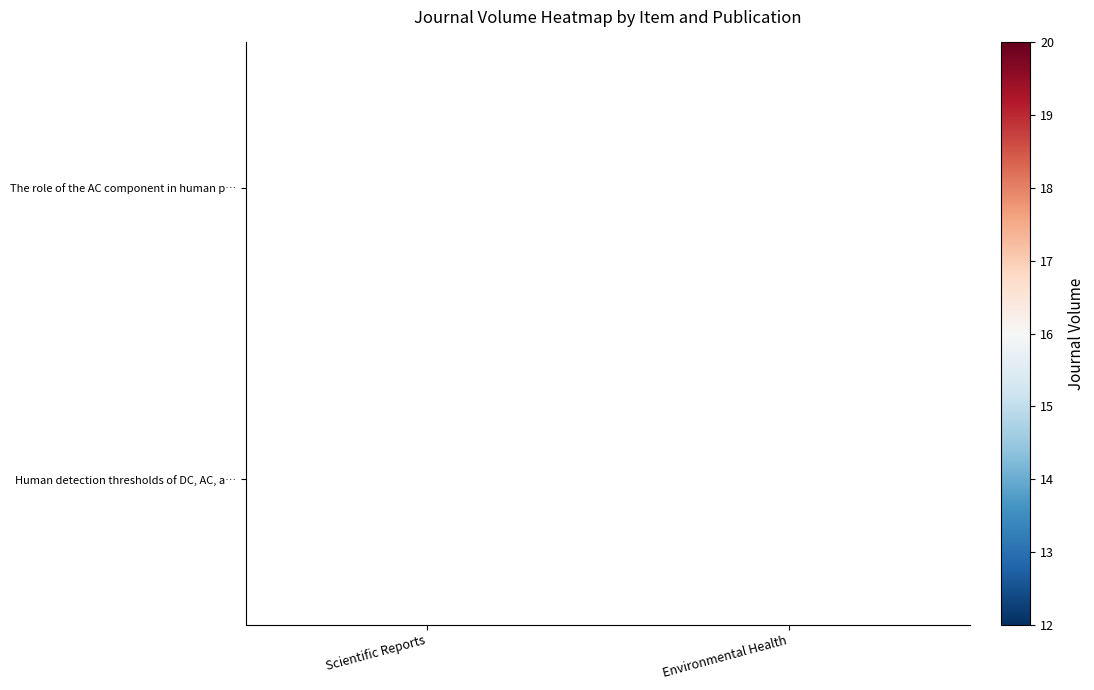

Is the value of Human detection thresholds of DC, AC, a… at Environmental Health greater than the value of The role of the AC component in human p… at Scientific Reports?

Yes